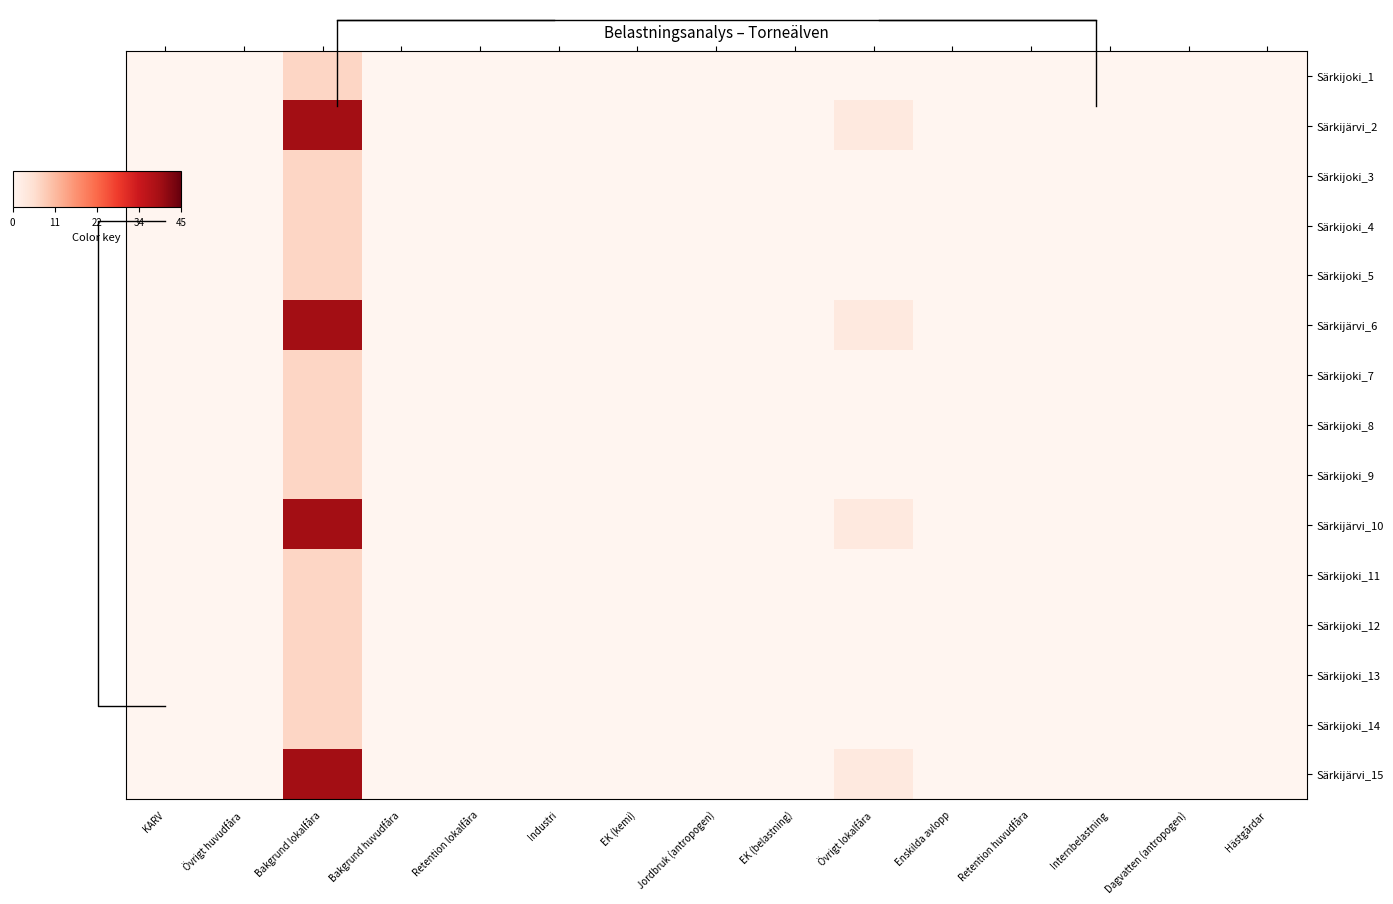

Where is Särkijoki_5 nearest to the value 3?

KARV